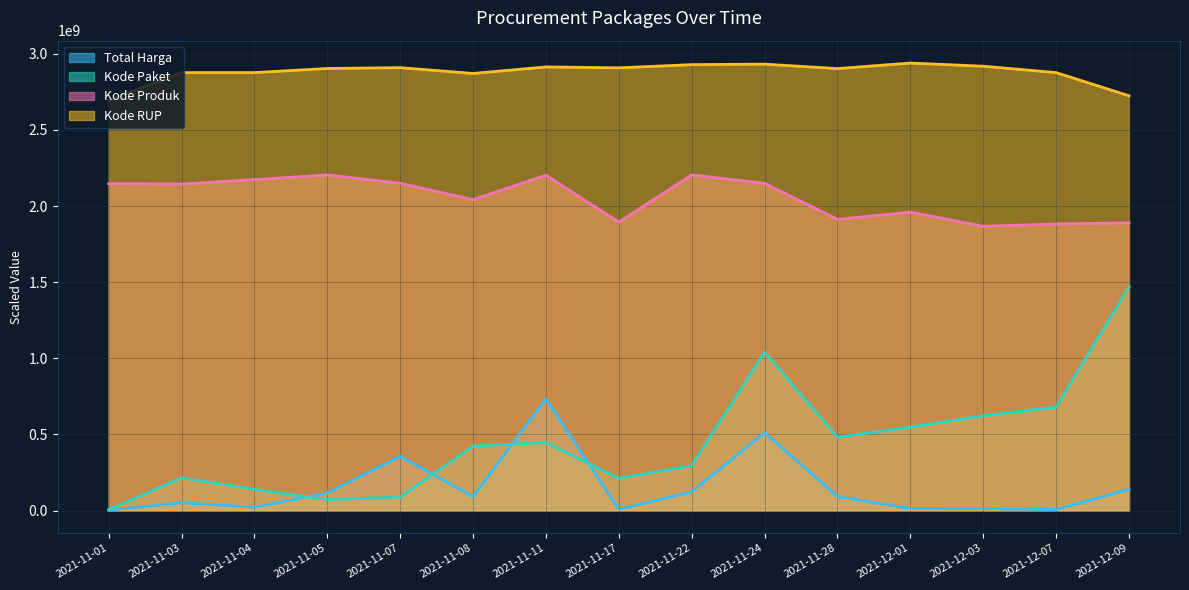

Does the chart have visible grid lines?

Yes